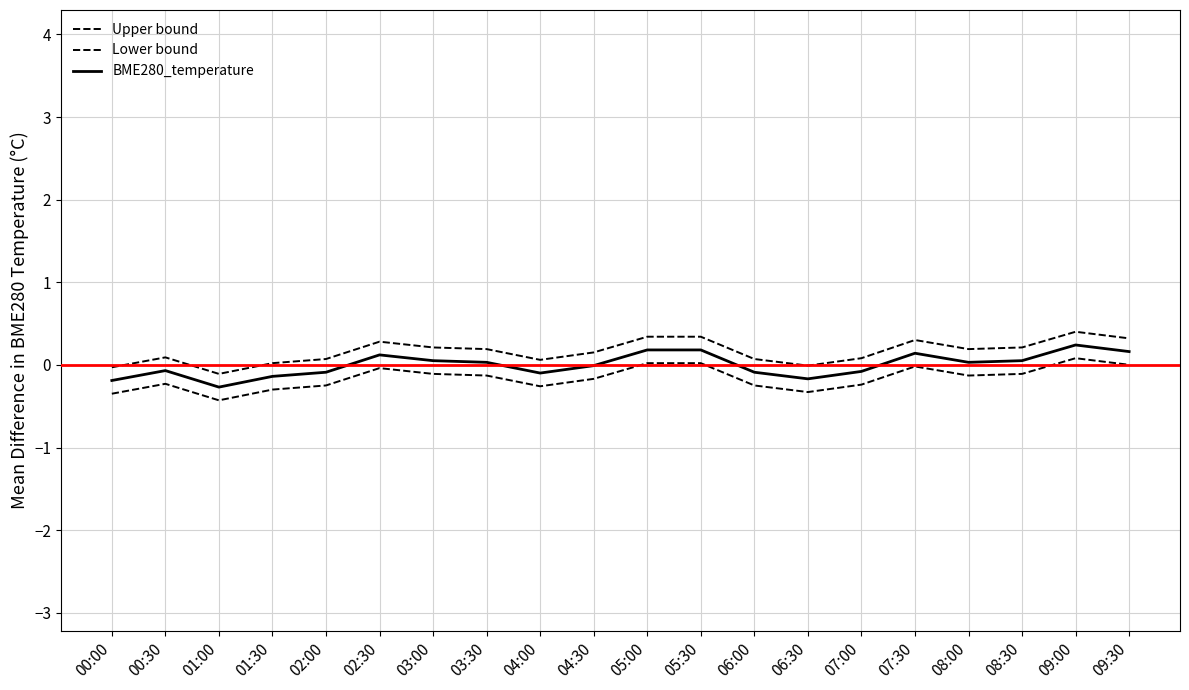

How many lines are shown in the chart?

3